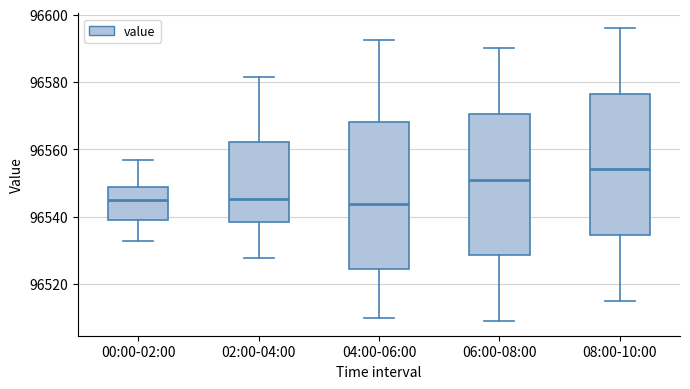

Where does the lower whisker of the box for 04:00-06:00 end on the y-axis? The values are not printed on the chart, so give them approximately, as read against the axis.

96510